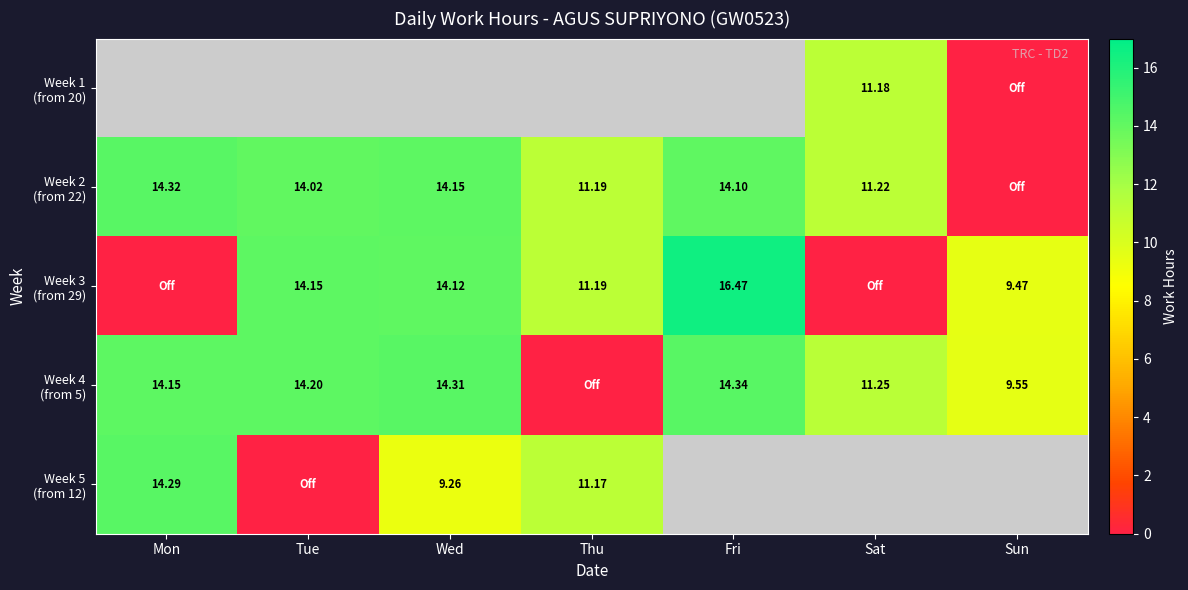

Which series has the largest total across all categories?

Week 2 (from 22)